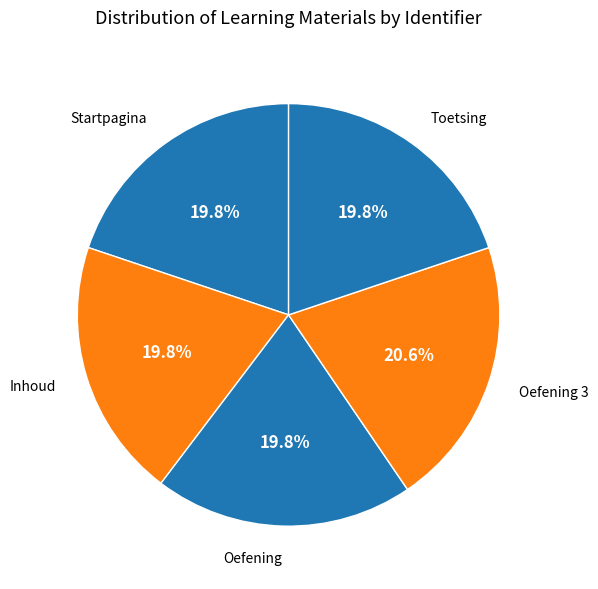

To the nearest percent, what is the difference between the Toetsing and Oefening 3 slice percentages?

1%